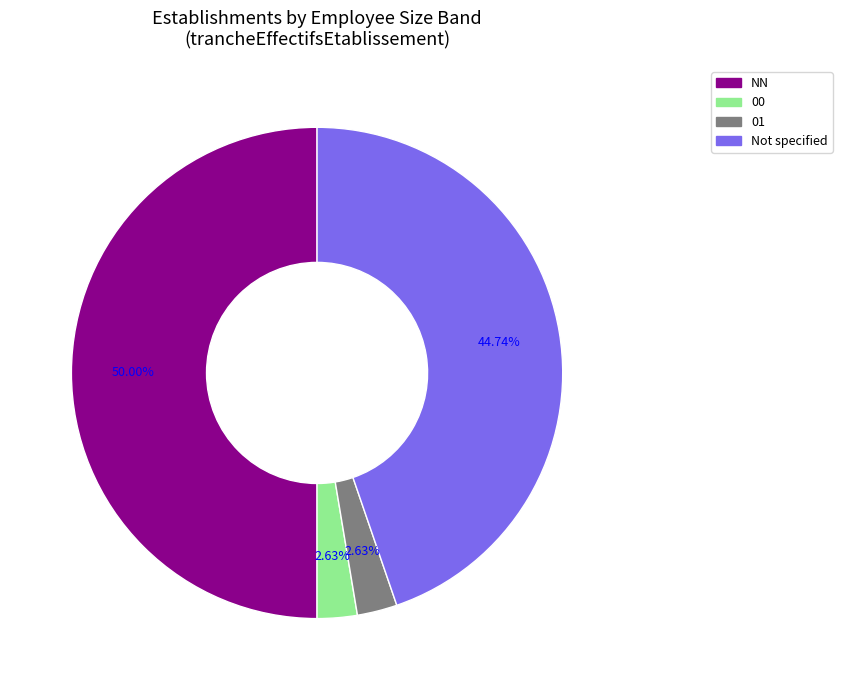

Which category has the smallest portion of the pie?

00